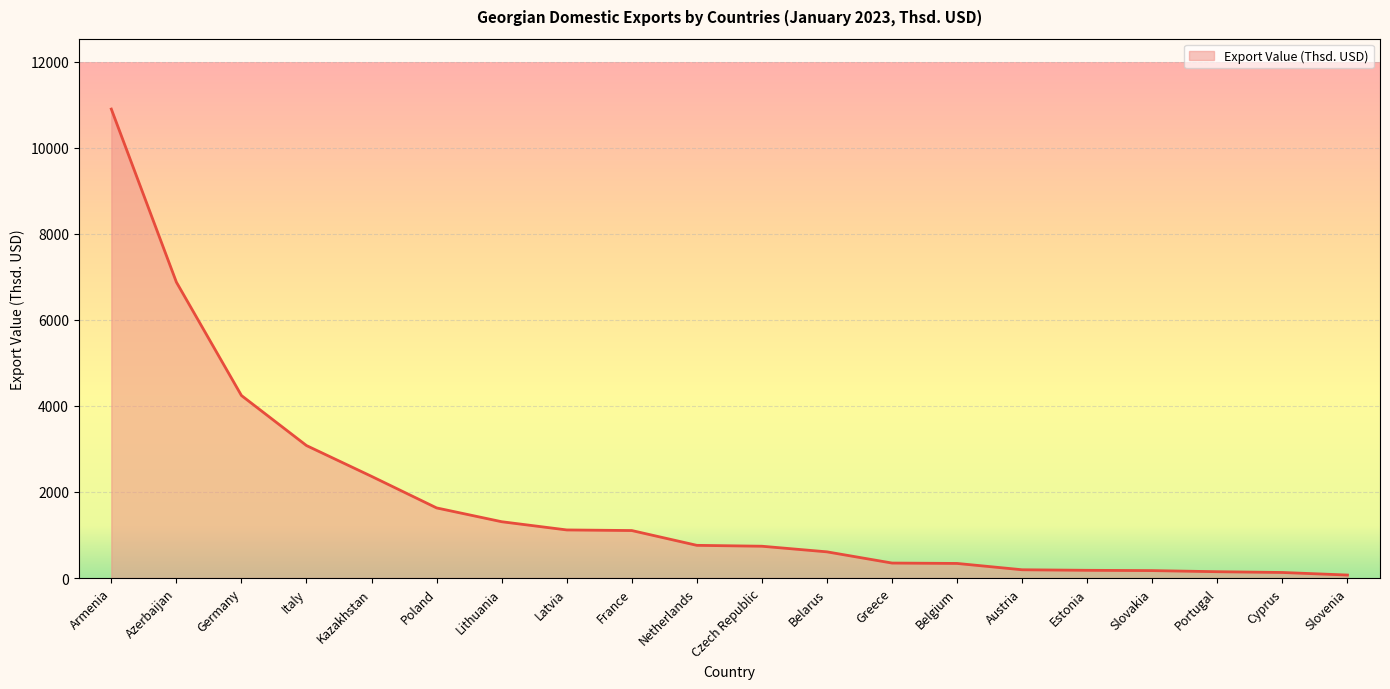

What is the difference between the maximum and minimum values?

10828.1